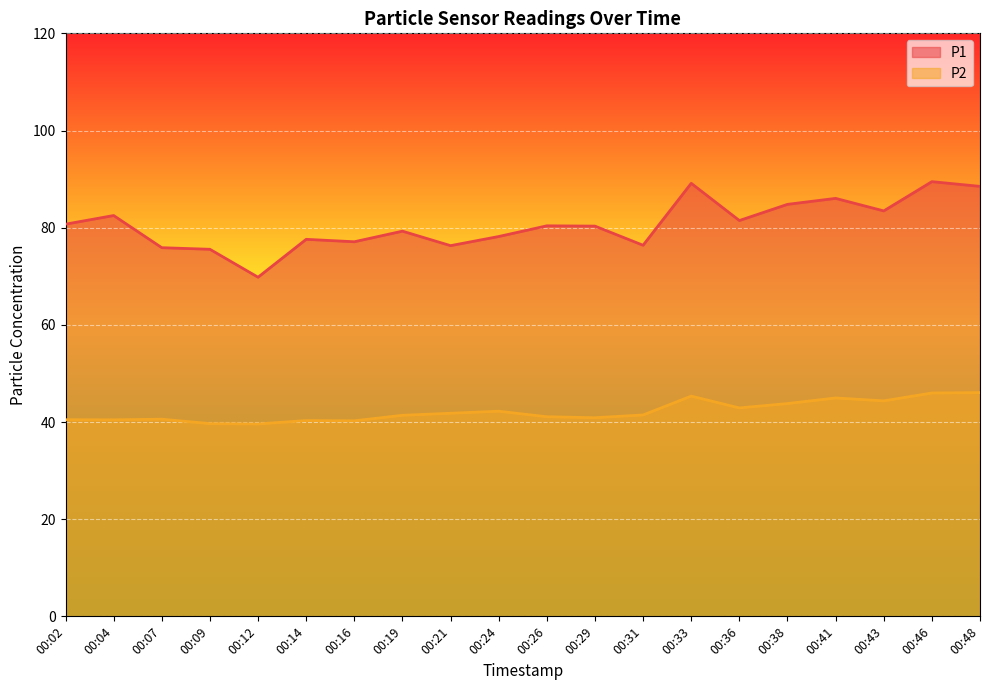

Does the chart display data point markers on the line(s)?

No